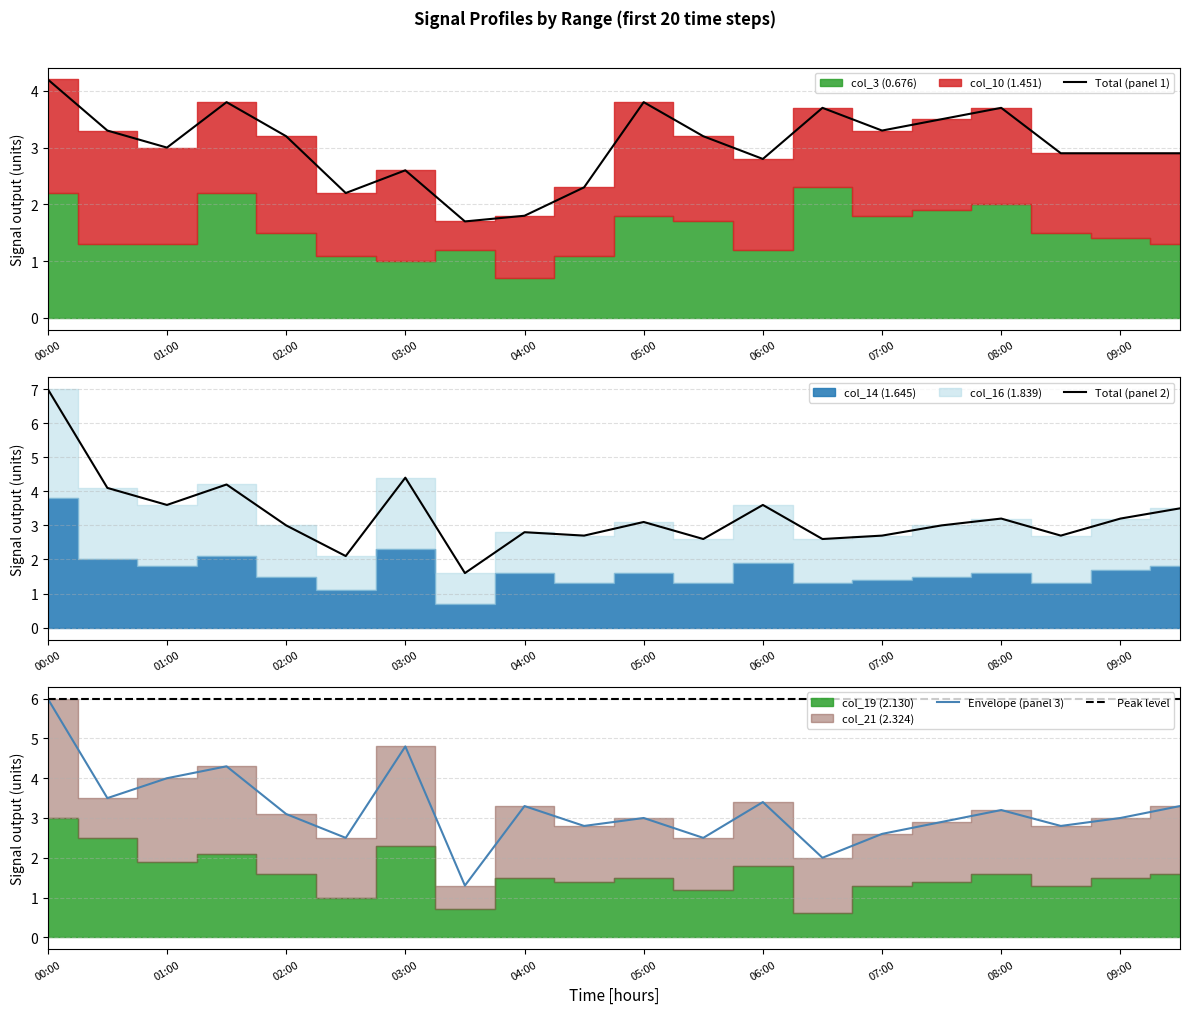

What is the average value of the col_14 (1.645) series?

1.7